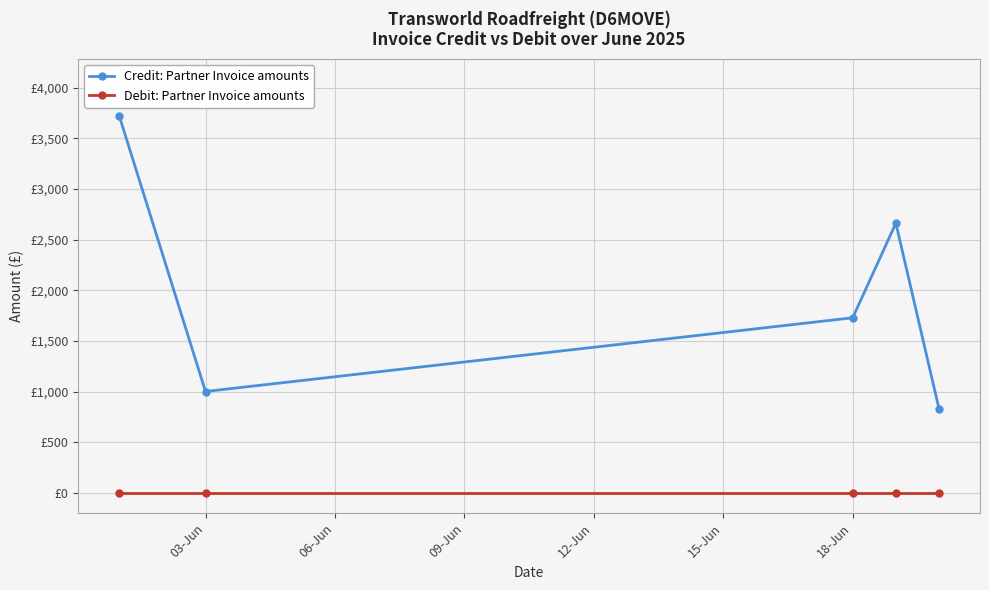

What are all the series names shown in the legend?

Credit: Partner Invoice amounts, Debit: Partner Invoice amounts